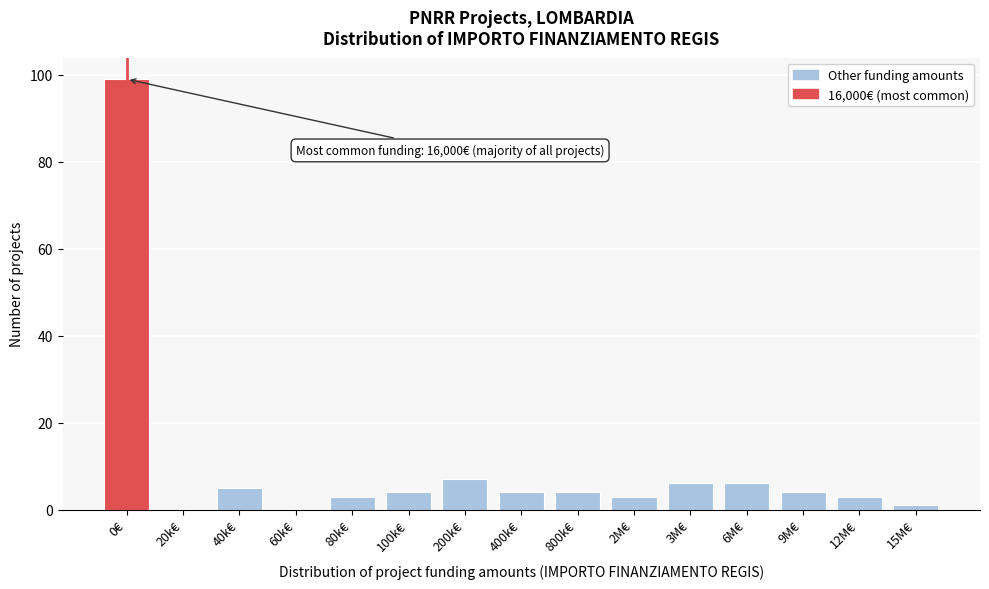

Reading right to left, transcribe all the data shown in this chart.

15M€=1	12M€=3	9M€=4	6M€=6	3M€=6	2M€=3	800k€=4	400k€=4	200k€=7	100k€=4	80k€=3	60k€=0	40k€=5	20k€=0	0€=99